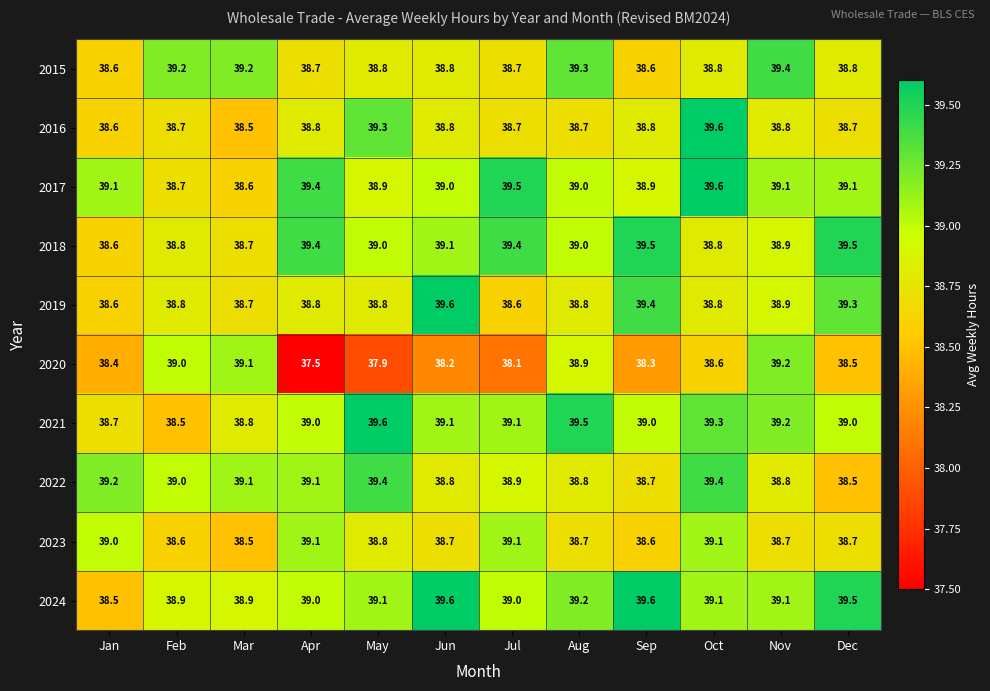

What is the average value of the 2024 series?

39.1